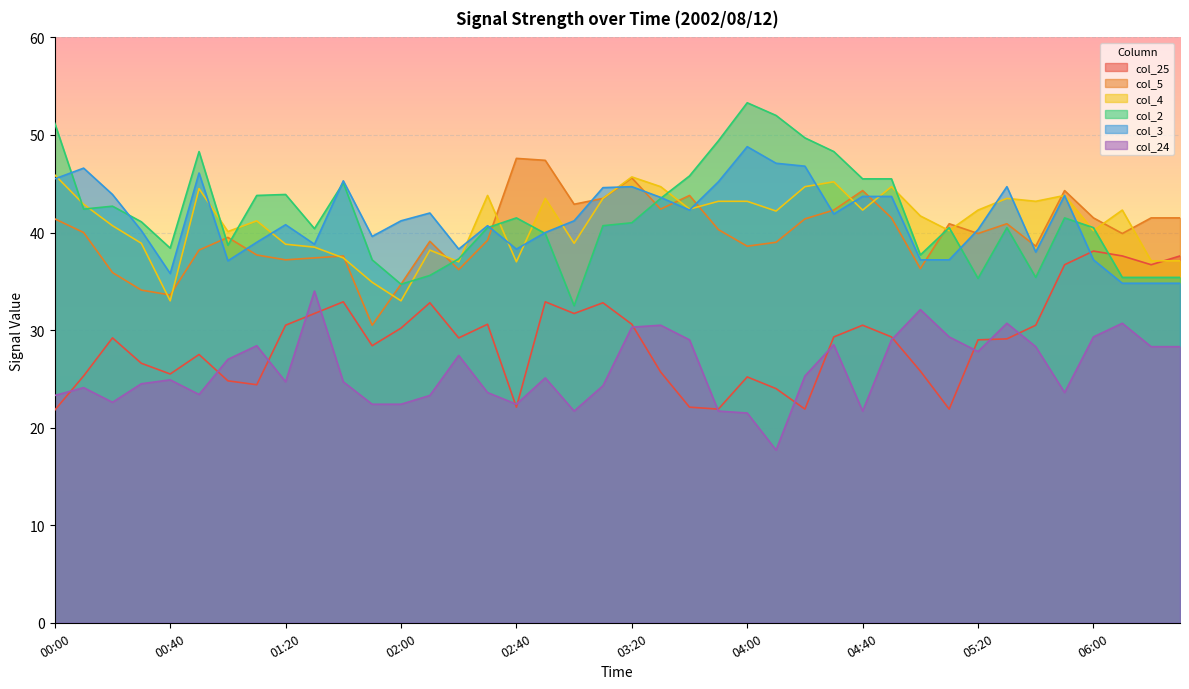

Where does the col_25 series first go above 29?

00:20